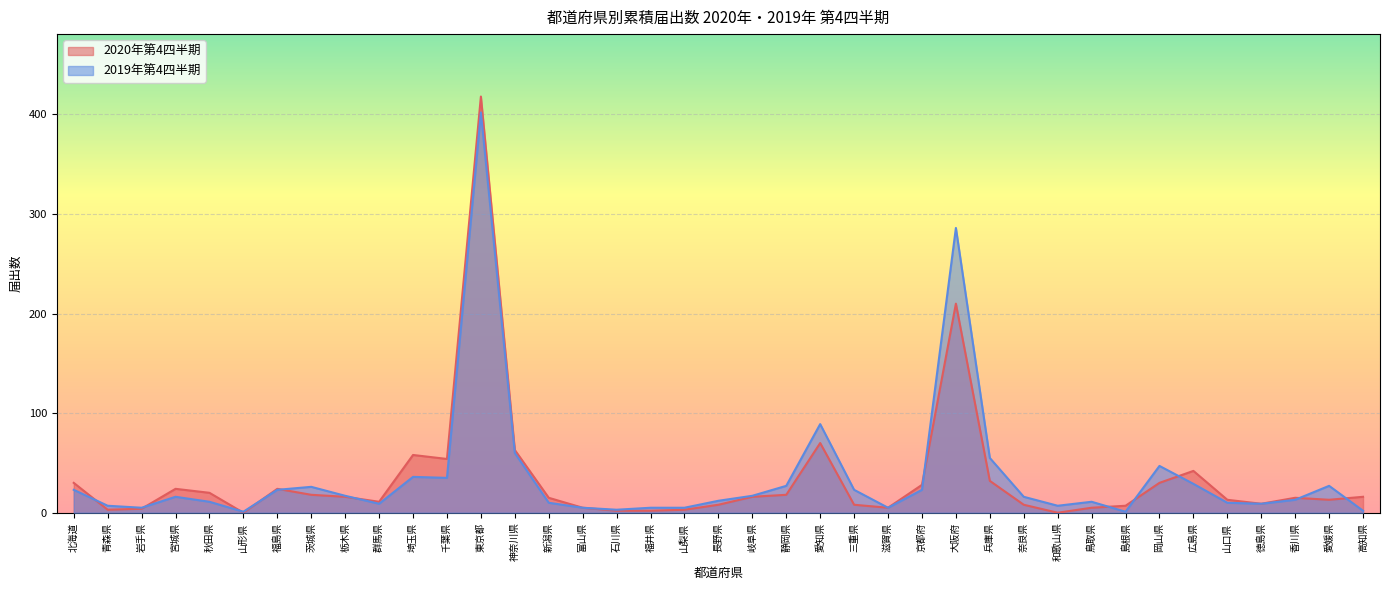

What is the difference between the maximum and minimum values in the 2020年第4四半期 series?

418